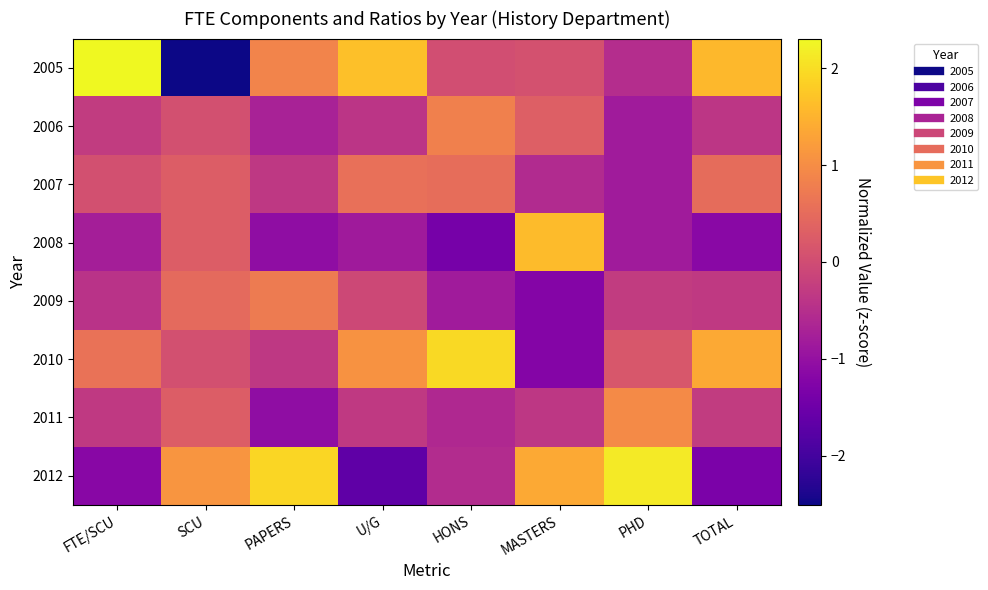

Reading right to left, transcribe all the data shown in this chart.

2005: TOTAL=1.6	PHD=-0.5	MASTERS=0.1	HONS=0.0	U/G=1.7	PAPERS=0.9	SCU=-2.5	FTE/SCU=2.3
2006: TOTAL=-0.4	PHD=-0.8	MASTERS=0.3	HONS=0.8	U/G=-0.4	PAPERS=-0.7	SCU=0.1	FTE/SCU=-0.3
2007: TOTAL=0.5	PHD=-0.8	MASTERS=-0.6	HONS=0.5	U/G=0.6	PAPERS=-0.3	SCU=0.3	FTE/SCU=0.1
2008: TOTAL=-1.2	PHD=-0.8	MASTERS=1.6	HONS=-1.4	U/G=-0.9	PAPERS=-1.1	SCU=0.3	FTE/SCU=-0.8
2009: TOTAL=-0.3	PHD=-0.3	MASTERS=-1.2	HONS=-0.8	U/G=-0.1	PAPERS=0.7	SCU=0.5	FTE/SCU=-0.4
2010: TOTAL=1.4	PHD=0.2	MASTERS=-1.2	HONS=2.0	U/G=1.1	PAPERS=-0.3	SCU=0.1	FTE/SCU=0.6
2011: TOTAL=-0.3	PHD=1.0	MASTERS=-0.4	HONS=-0.6	U/G=-0.3	PAPERS=-1.1	SCU=0.3	FTE/SCU=-0.3
2012: TOTAL=-1.3	PHD=2.1	MASTERS=1.4	HONS=-0.5	U/G=-1.7	PAPERS=1.9	SCU=1.1	FTE/SCU=-1.2